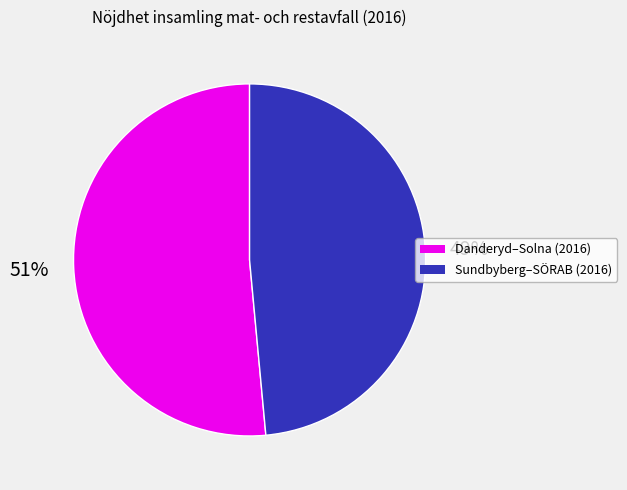

To the nearest percent, what percentage of the pie is Danderyd–Solna (2016)?

51%